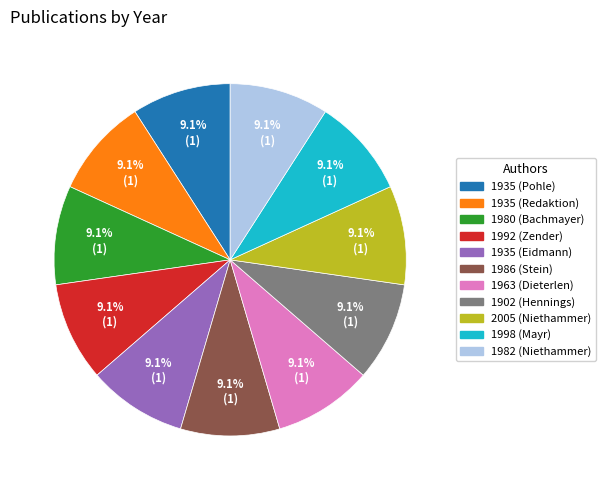

Combined, what portion of the pie is 1998 (Mayr) and 1986 (Stein)?

18.4%